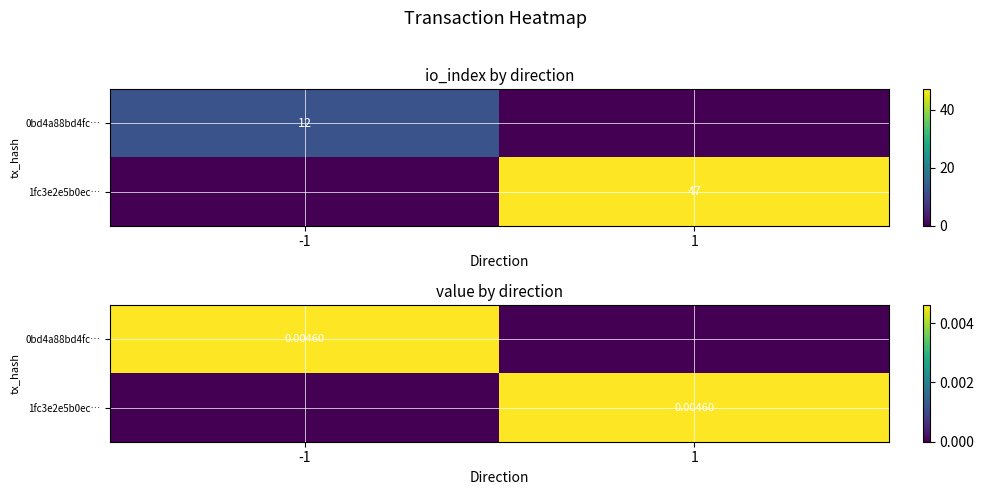

Is the value of 1fc3e2e5b0ec… at 1 greater than the value of 0bd4a88bd4fc… at -1?

No